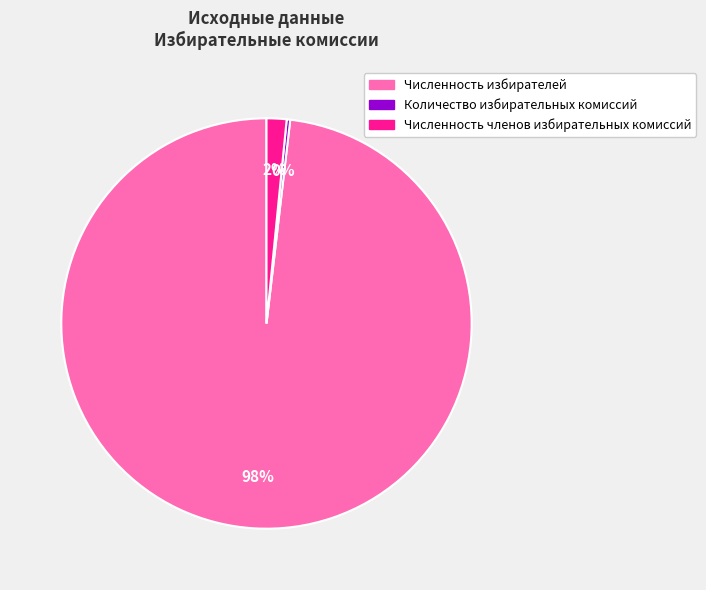

The Численность избирателей slice represents 90% of the pie. True or false?

False